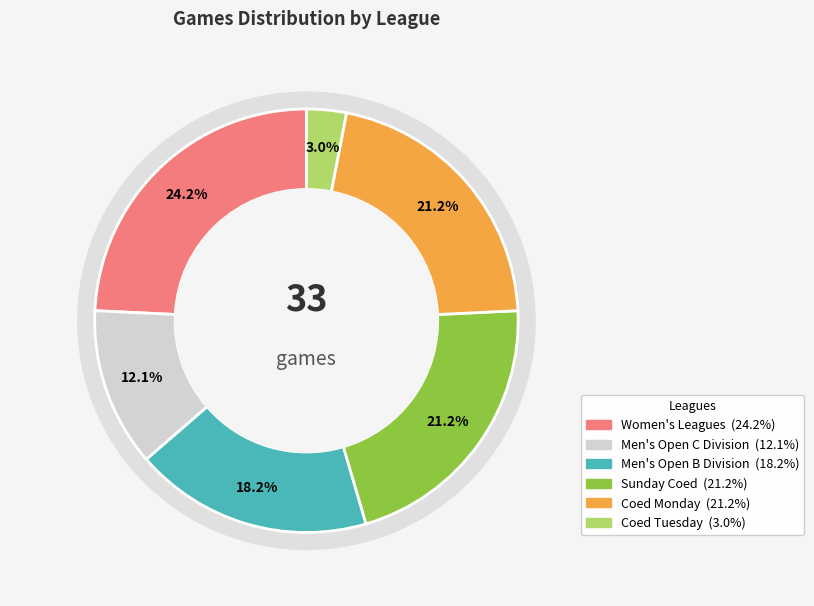

Is there any slice that represents more than half of the pie?

No